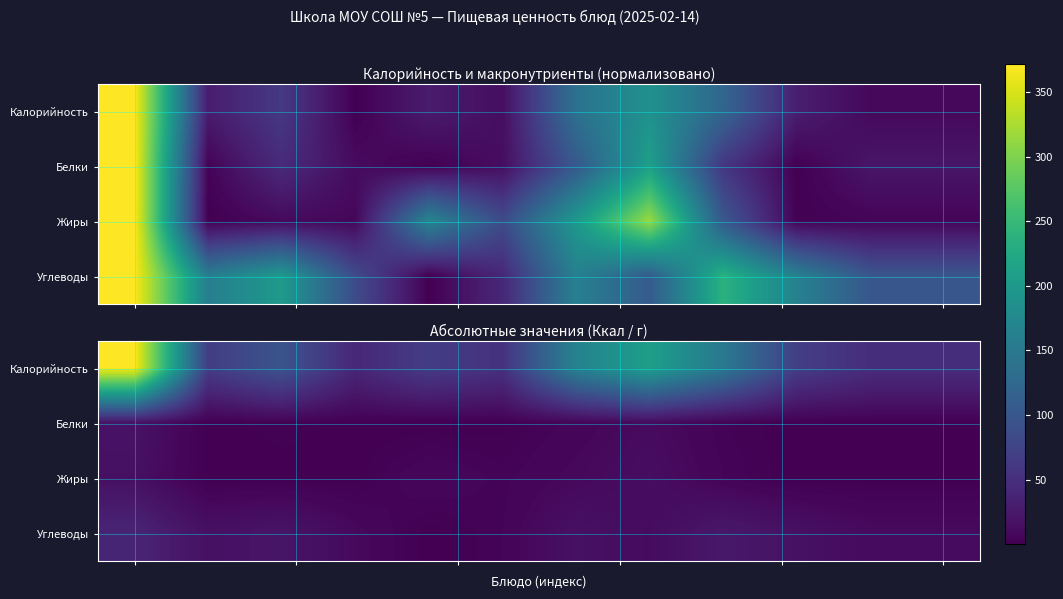

Which series has the largest total across all categories?

Калорийность